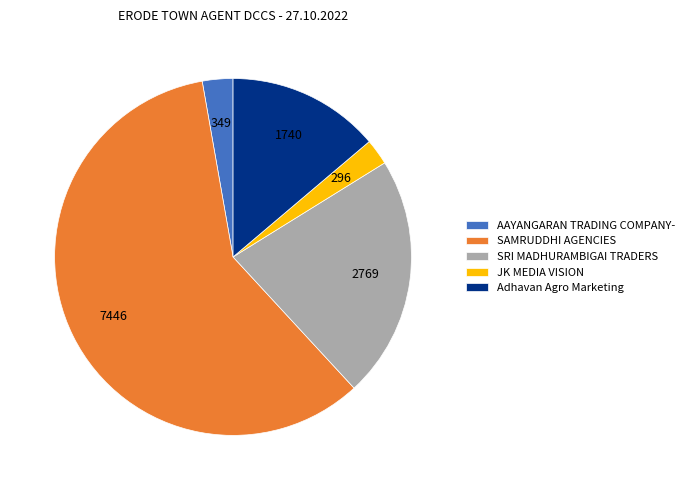

Which category has the biggest portion of the pie?

SAMRUDDHI AGENCIES